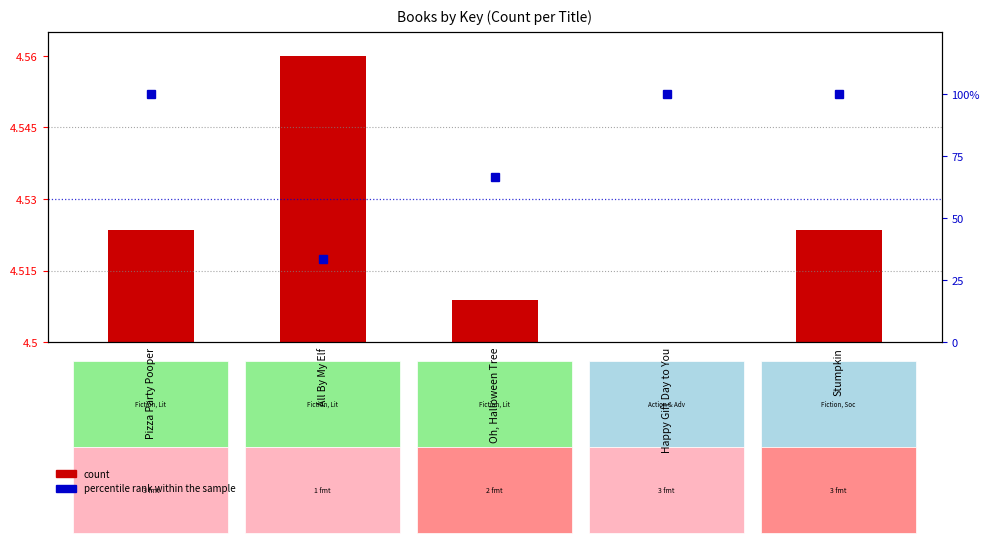

What is the difference between the highest and lowest values at Pizza Party Pooper?

100.0